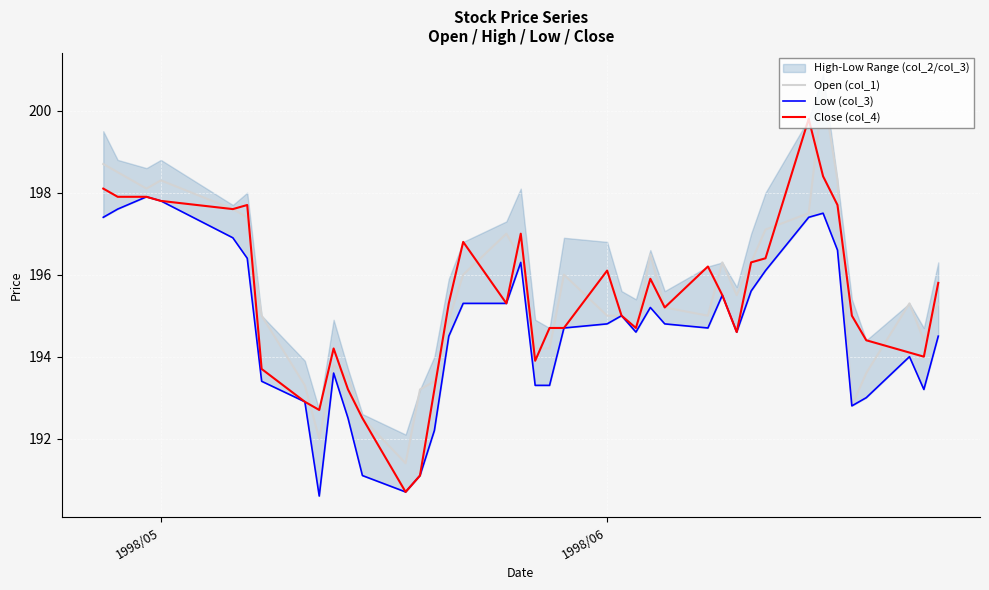

Is it true that Close (col_4) equals 197.8 at 1998/05?

True